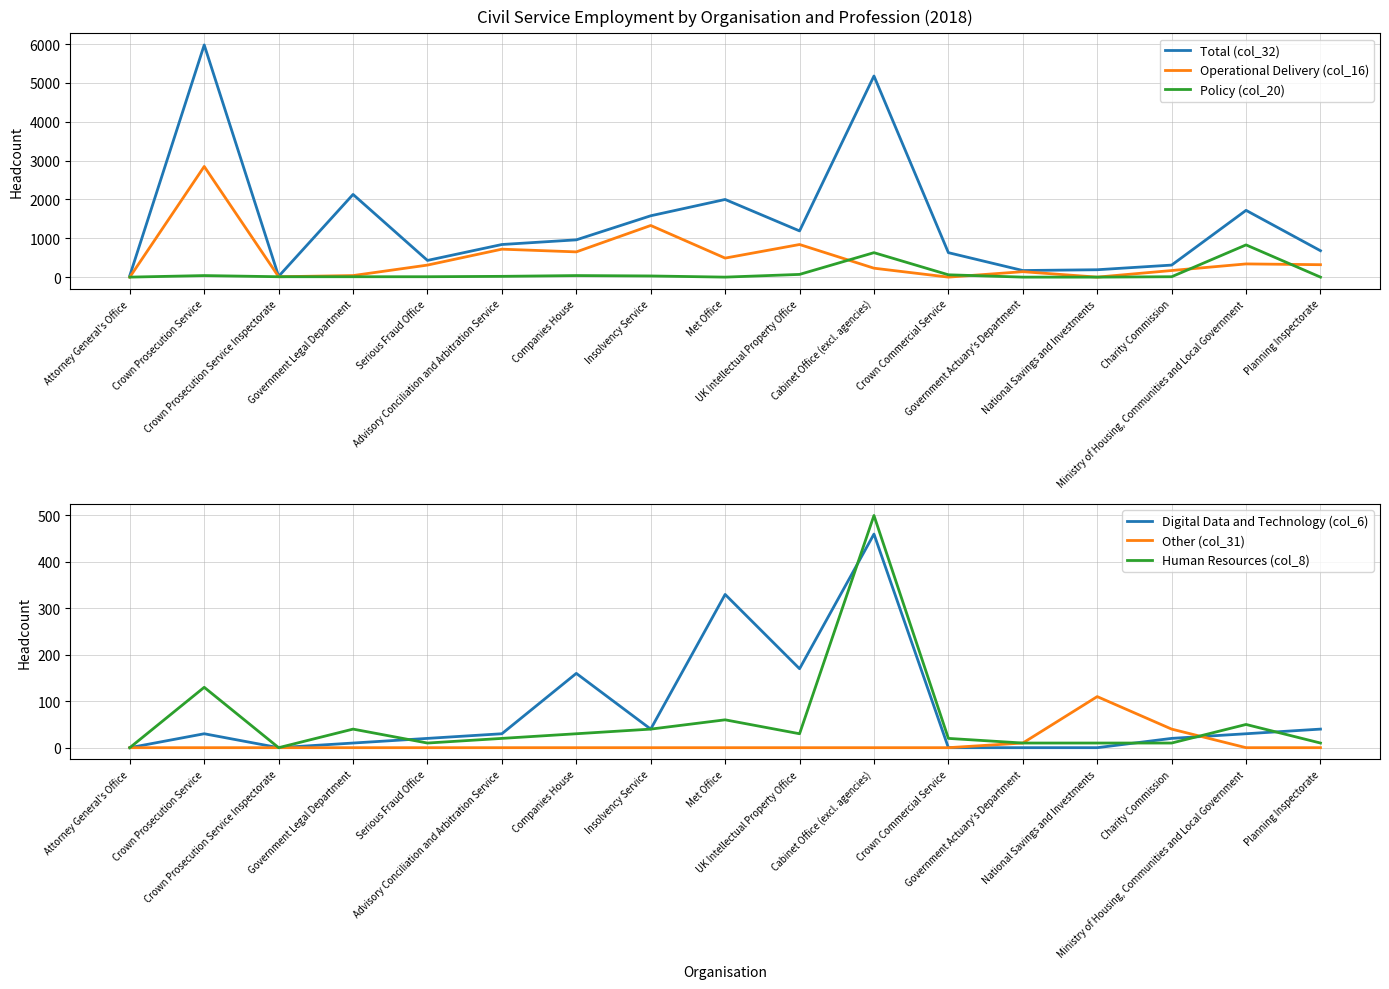

How many values in the Policy (col_20) series are below 10?

5